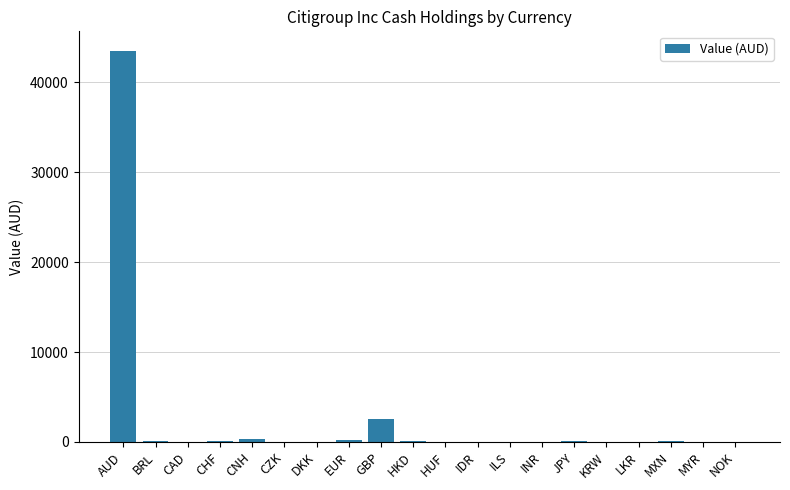

What is the ratio of the value at GBP to the value at CHF?

18.6